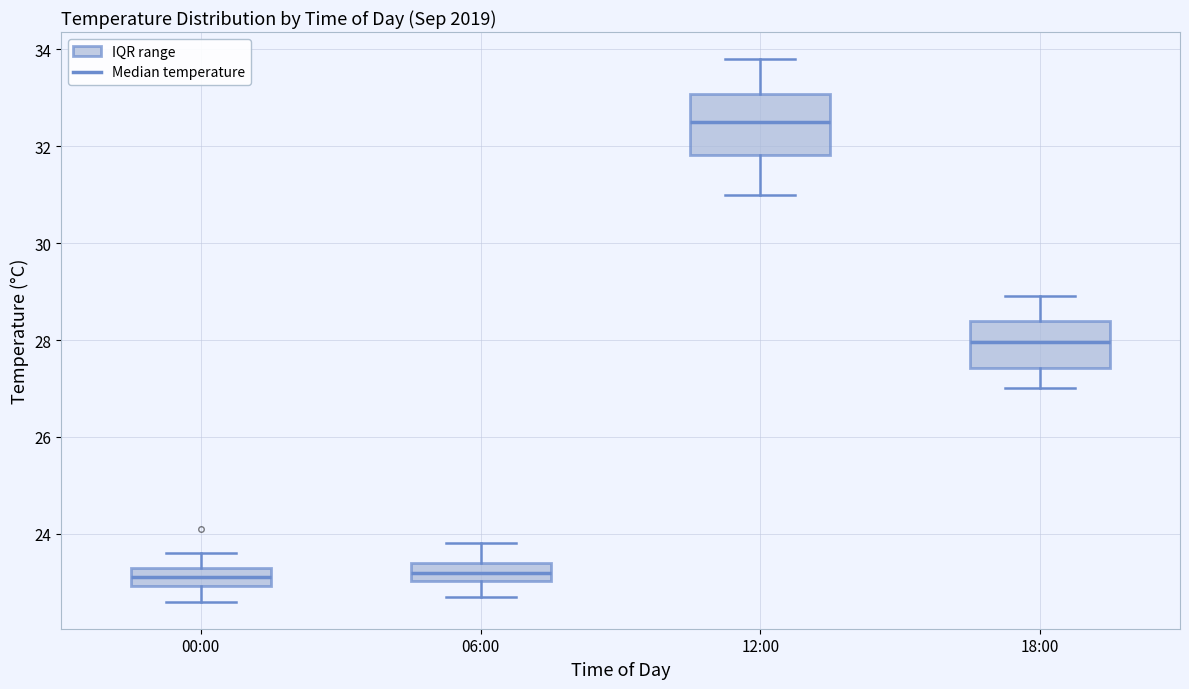

Comparing the boxes themselves (not the whiskers), which one is the tallest?

12:00